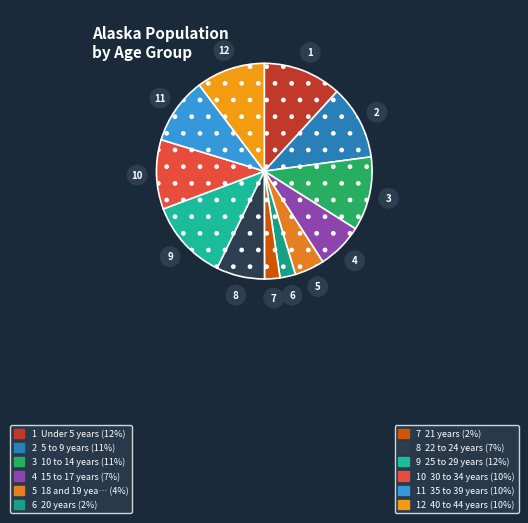

How many segments does this pie chart have?

12